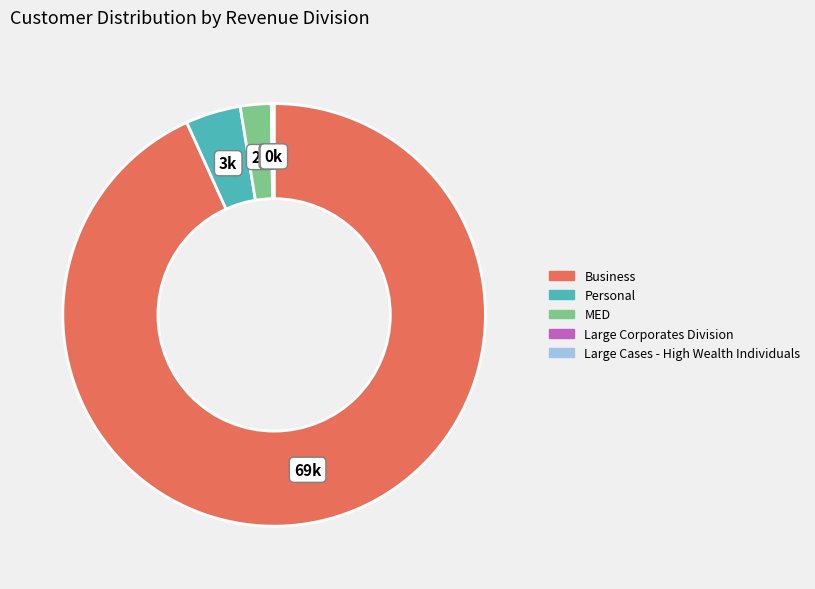

Combined, do MED and Personal account for over 50%?

No